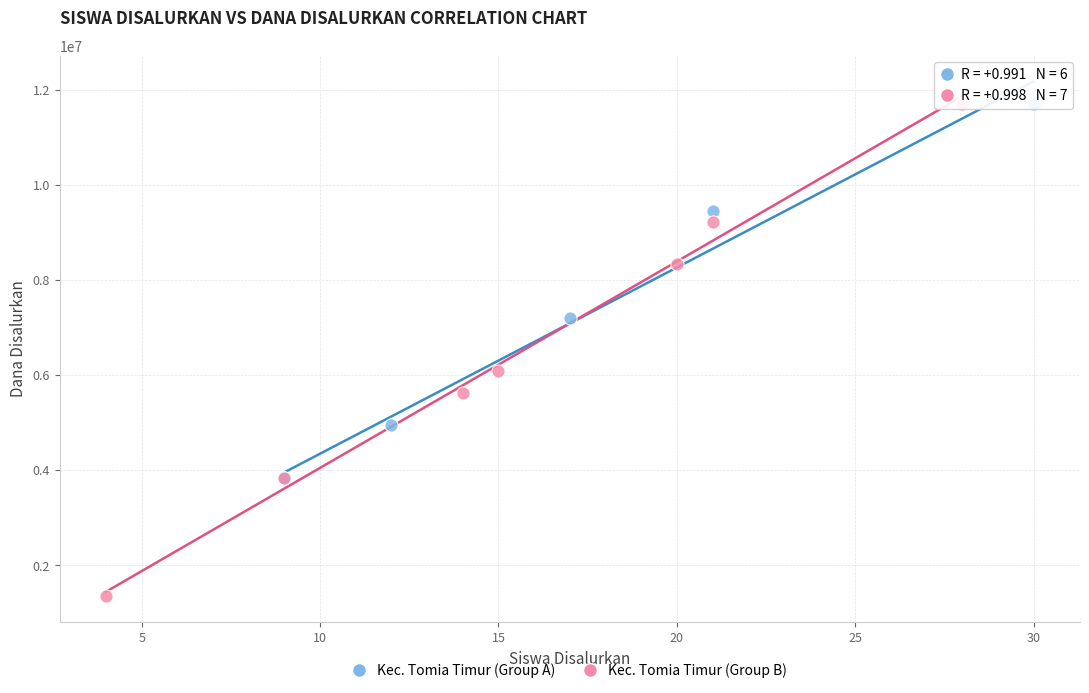

Which series contains the lowest Y value?

Kec. Tomia Timur (Group B)